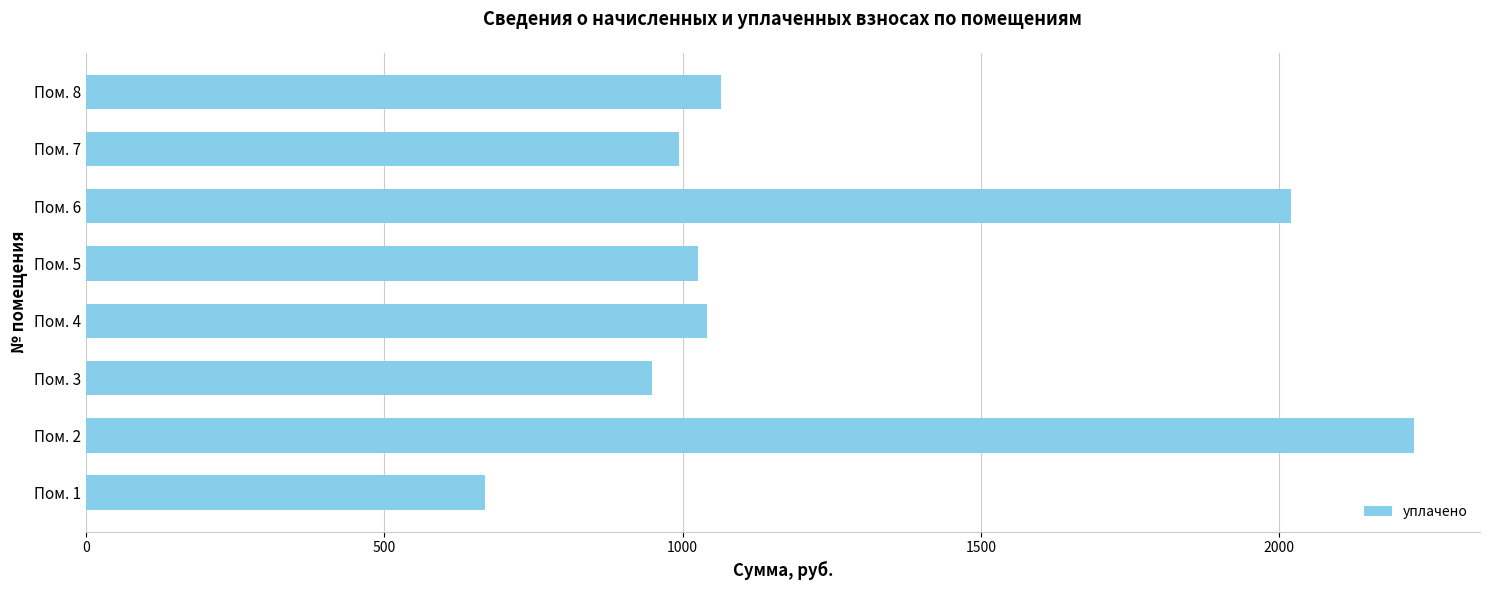

What is the average value?

1248.5